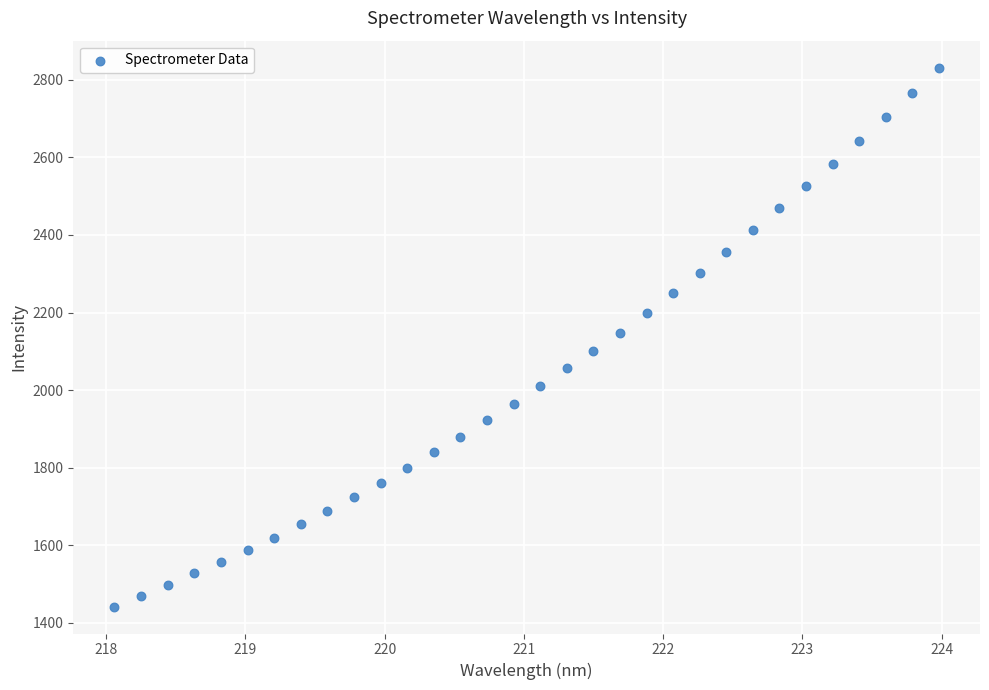

What is the range of Y values (max minus min)?

1389.5